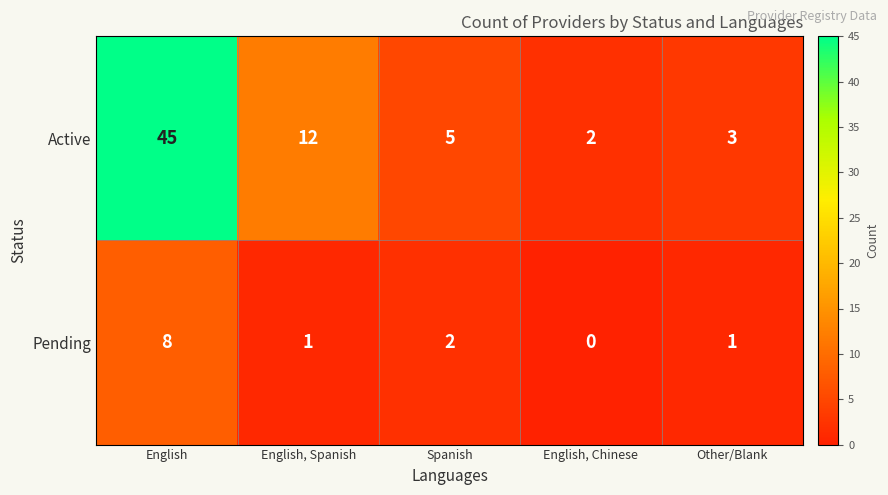

What is the average value of the Active series?

13